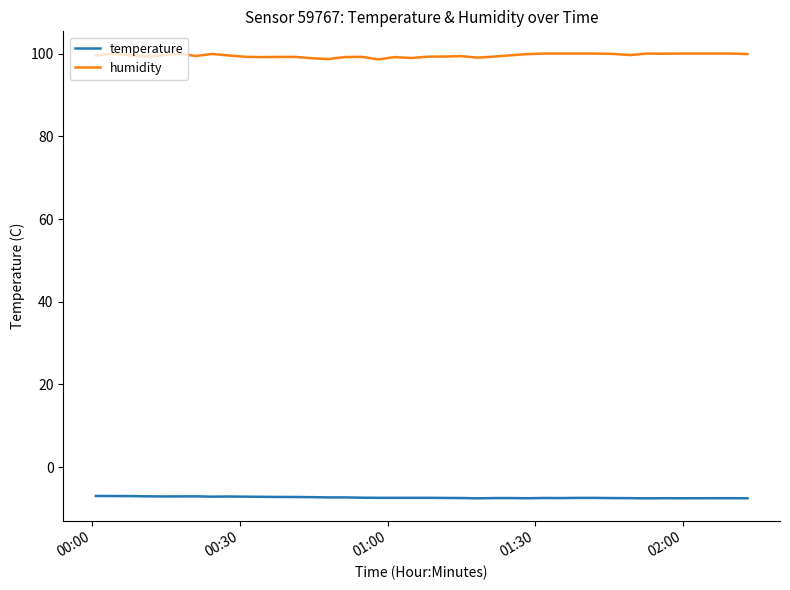

True or false: temperature and humidity intersect in this chart.

False